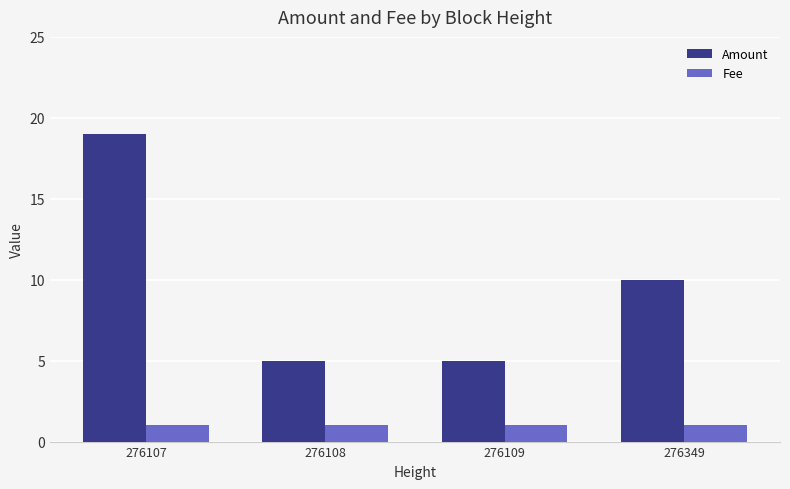

What are all the series names shown in the legend?

Amount, Fee